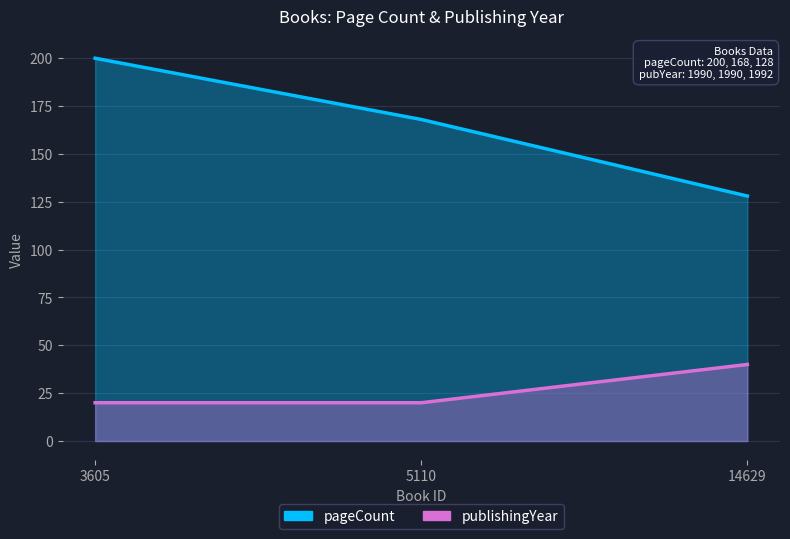

Rank the series by their average value, from highest to lowest.

pageCount, publishingYear